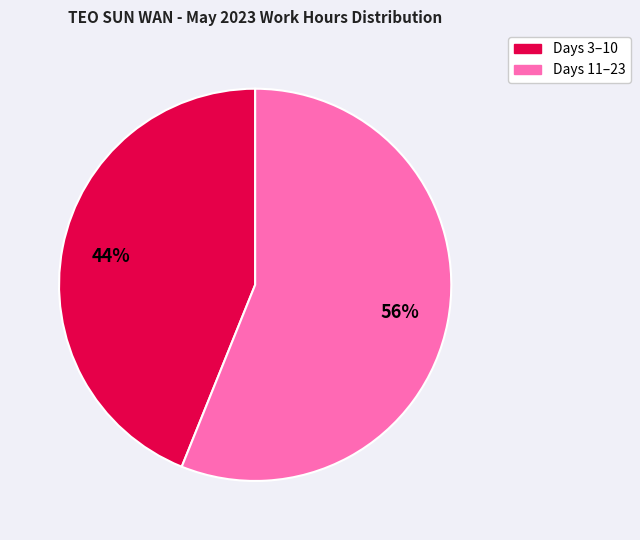

Count the number of slices in the pie.

2